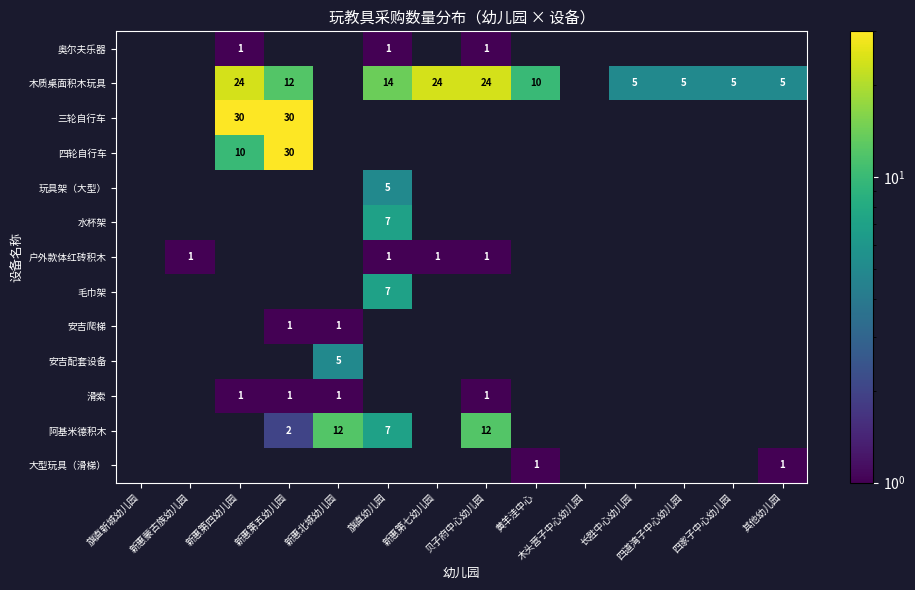

The 奥尔夫乐器 series shows 1 at 新惠第四幼儿园. True or false?

True